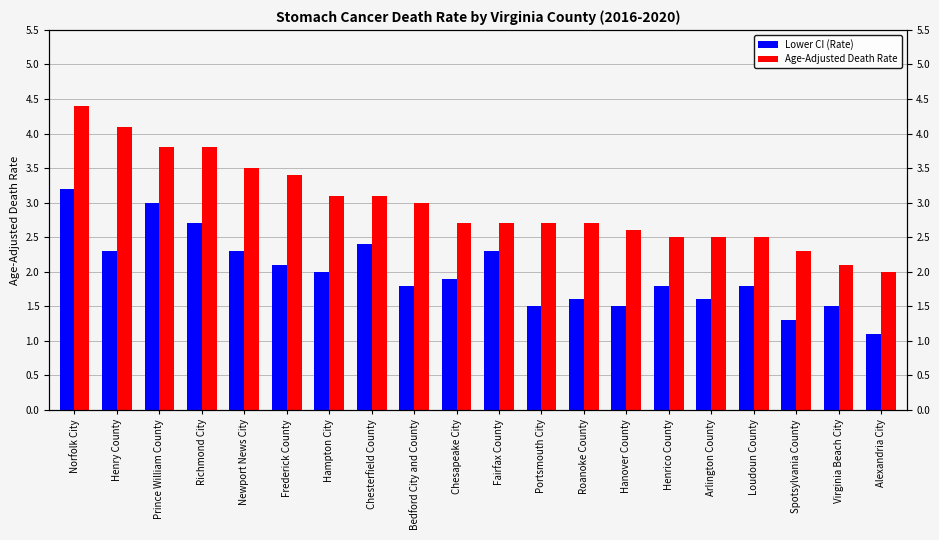

What is the label of the 16th bar from the right?

Newport News City